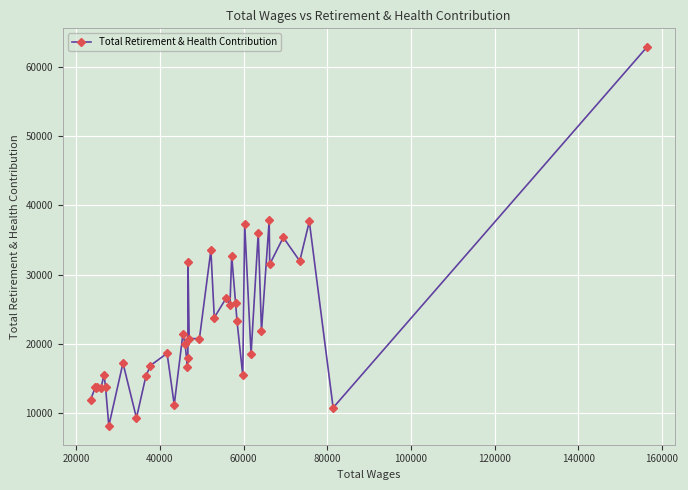

What is the minimum value shown in the chart?

8100